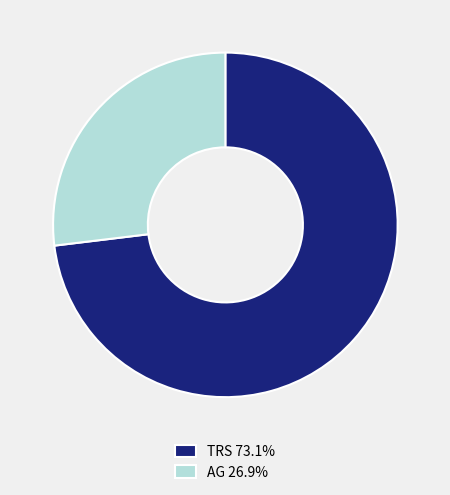

Is there a majority slice in this chart?

Yes